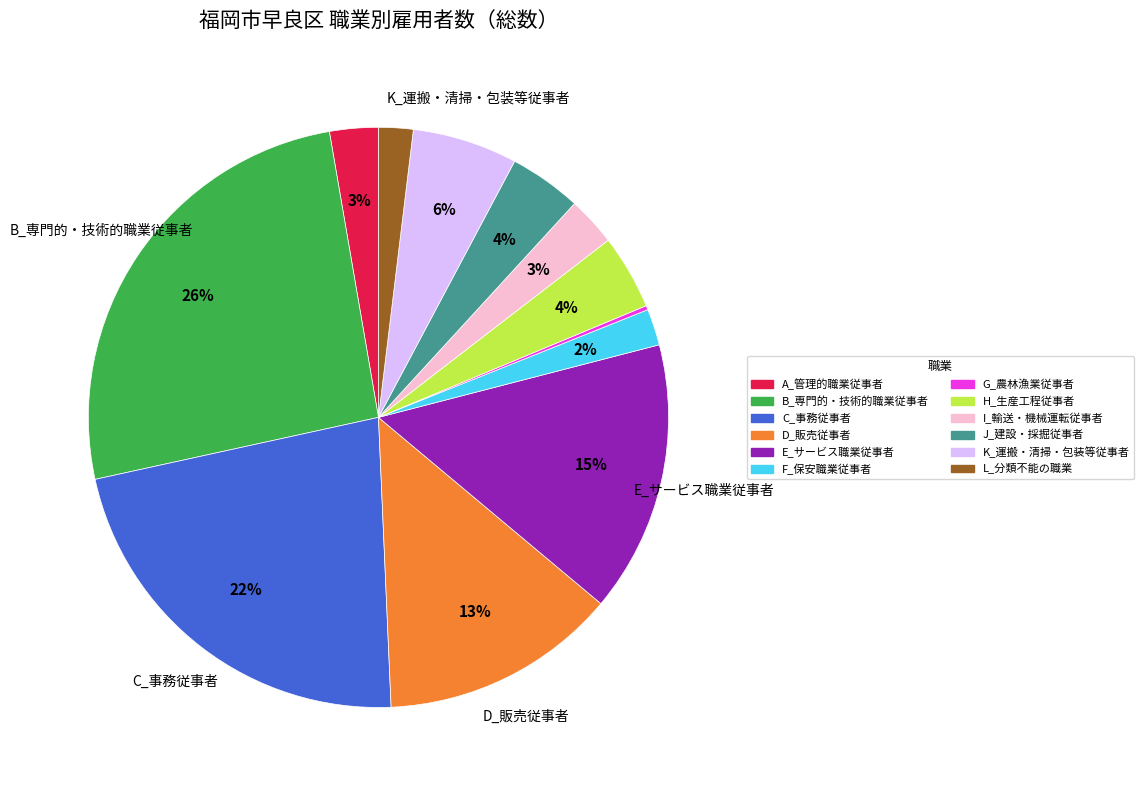

Between F_保安職業従事者 and H_生産工程従事者, which is larger?

H_生産工程従事者